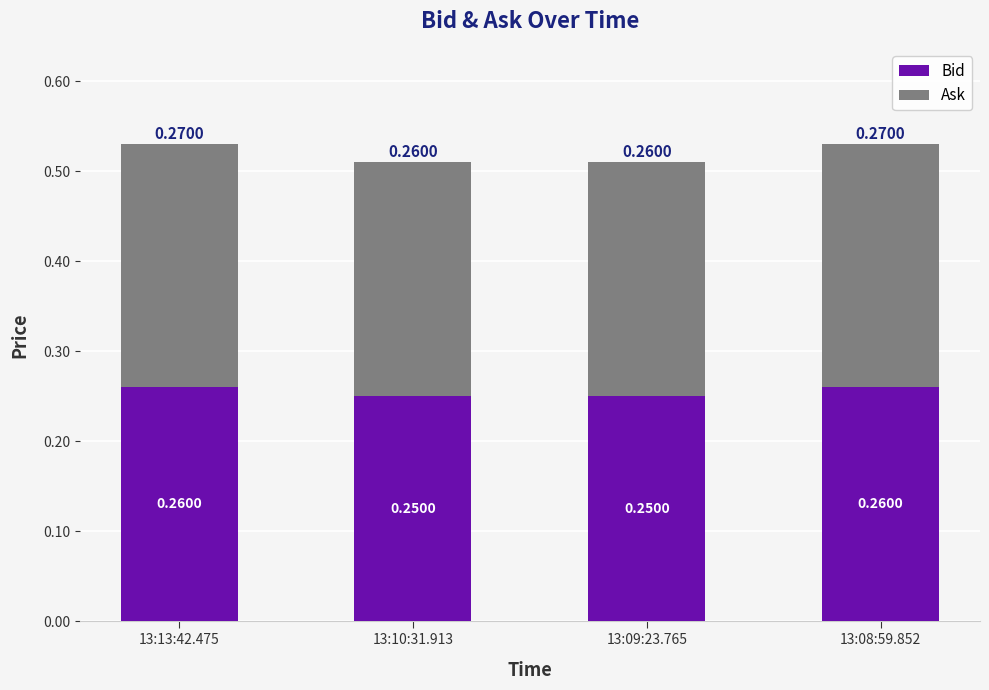

What is the total value across all series at 13:09:23.765?

0.5